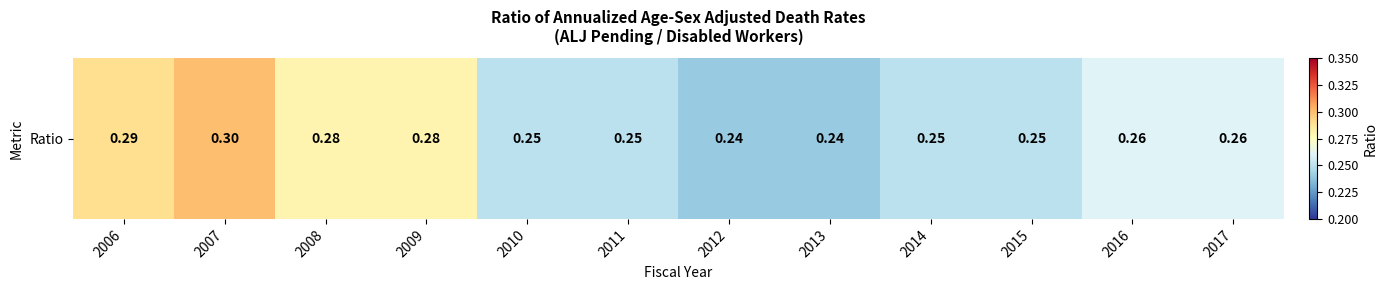

Reading left to right, transcribe all the data shown in this chart.

0.3	0.3	0.3	0.3	0.2	0.2	0.2	0.2	0.2	0.2	0.3	0.3